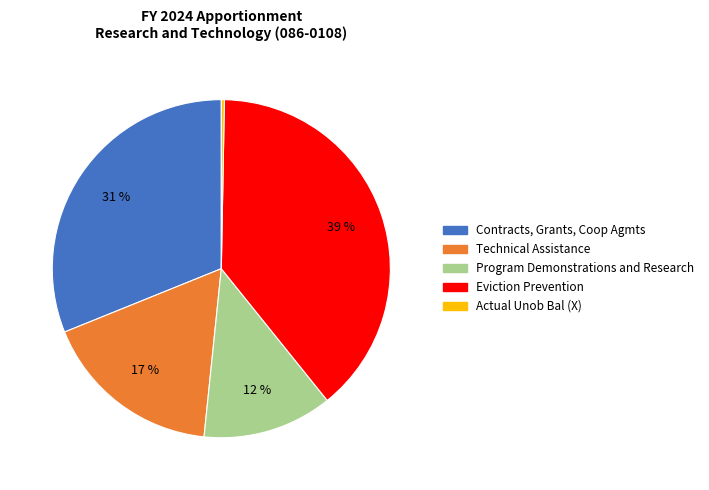

True or false: Contracts, Grants, Coop Agmts accounts for 31% of the total.

True